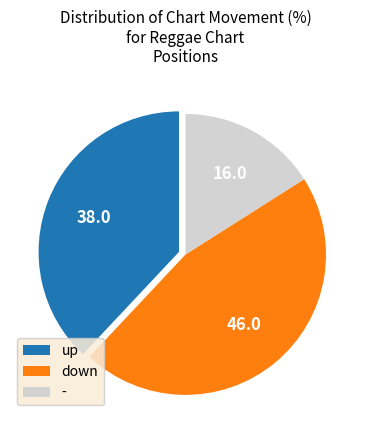

Which category has the smallest portion of the pie?

-